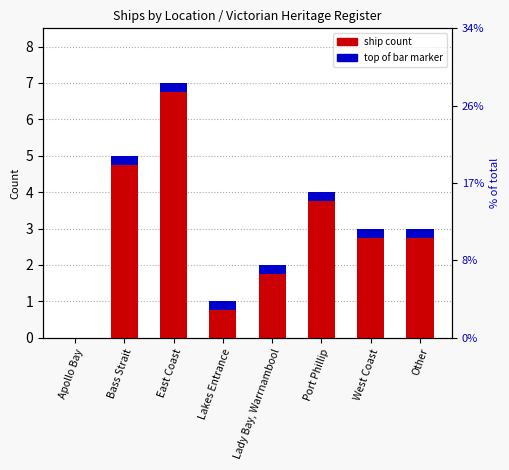

Is it true that the value at Port Phillip is 4?

True